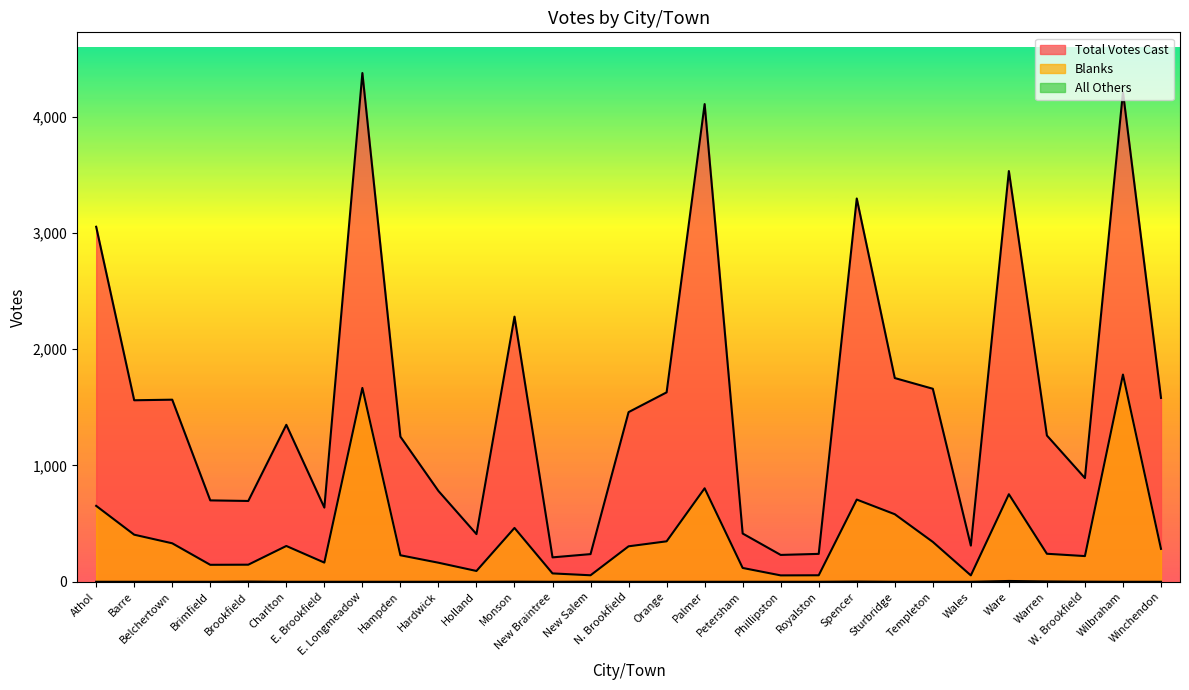

At how many categories does at least one series exceed 4115?

2